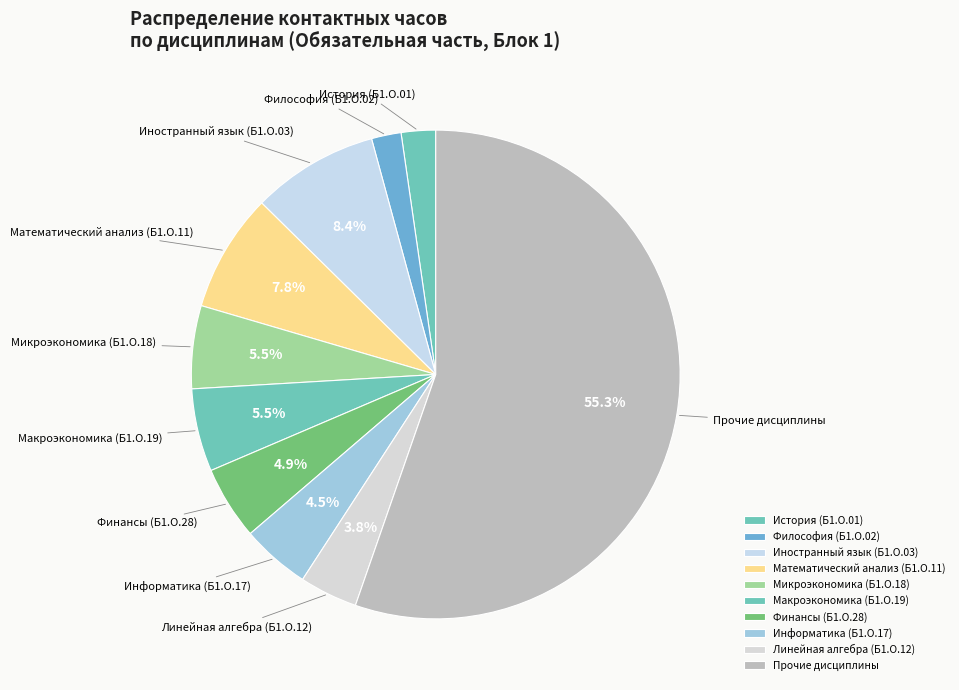

Is the sum of Информатика (Б1.О.17) and Макроэкономика (Б1.О.19) greater than half?

No